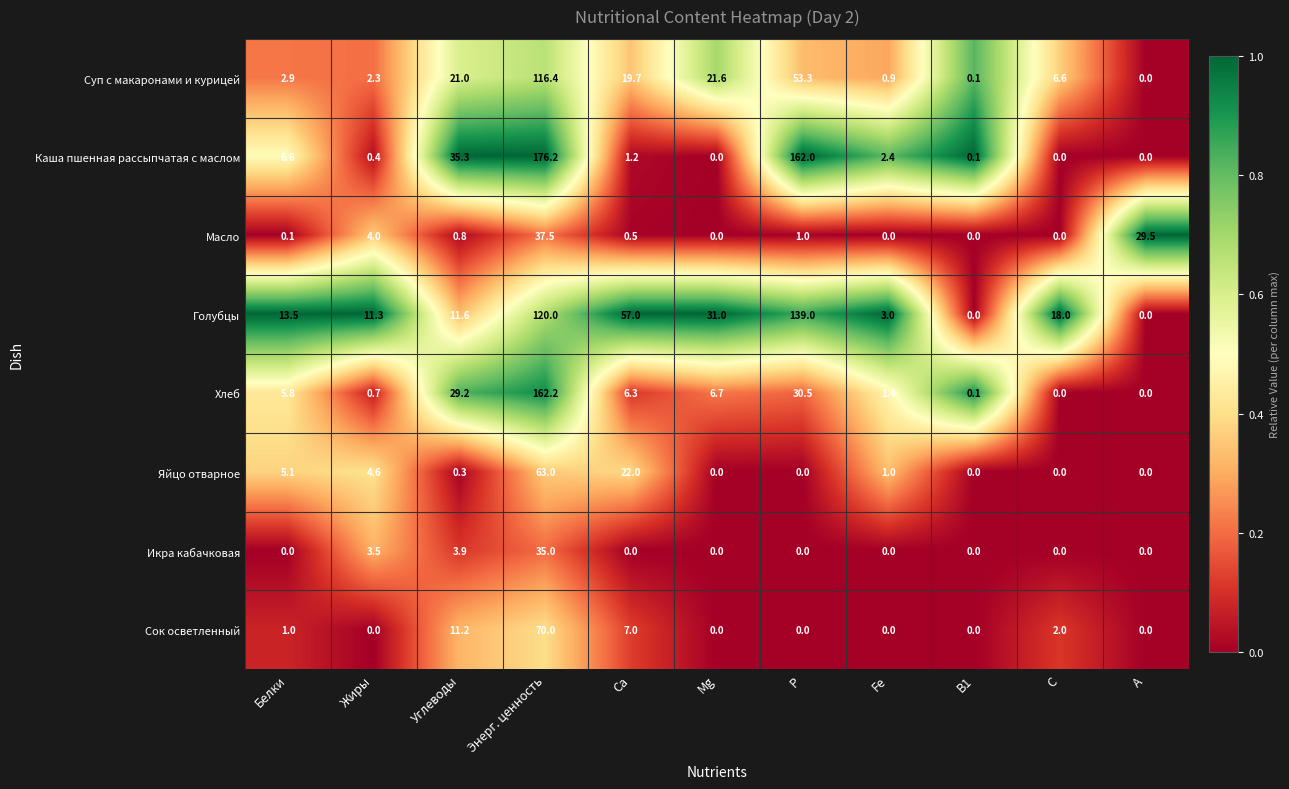

At which category is the sum across all series the highest?

Энерг. ценность